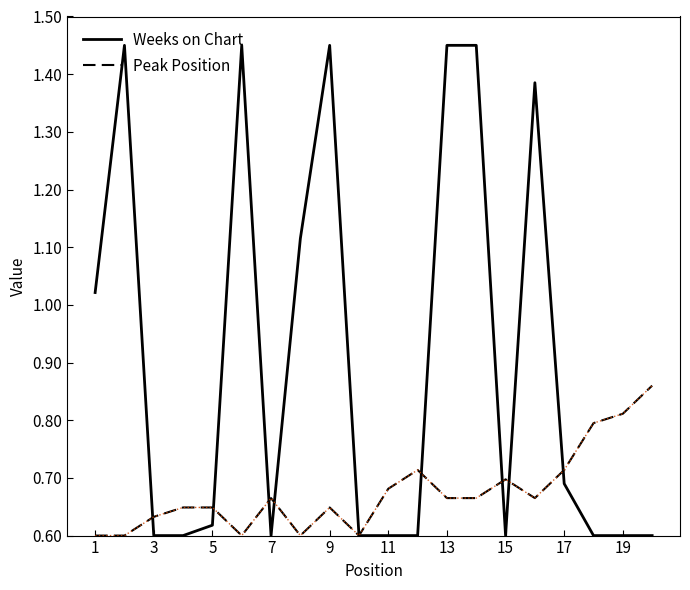

Which series has the largest range (max minus min)?

Weeks on Chart